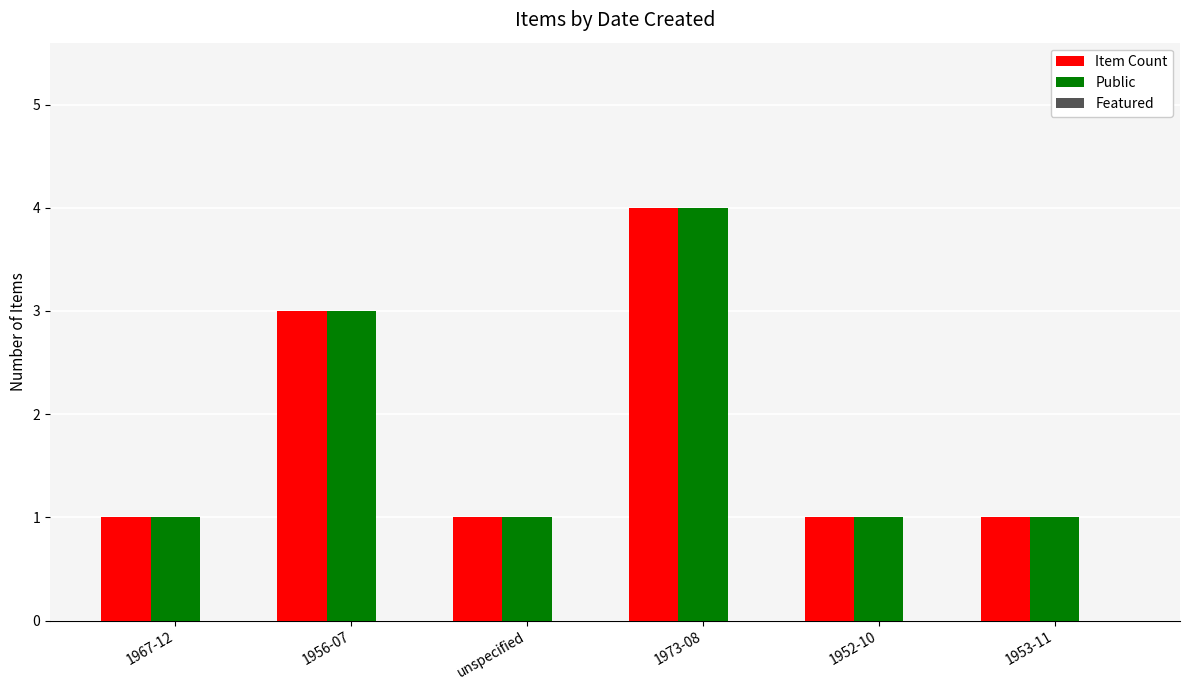

What is the difference between the Public values at 1967-12 and 1973-08?

3